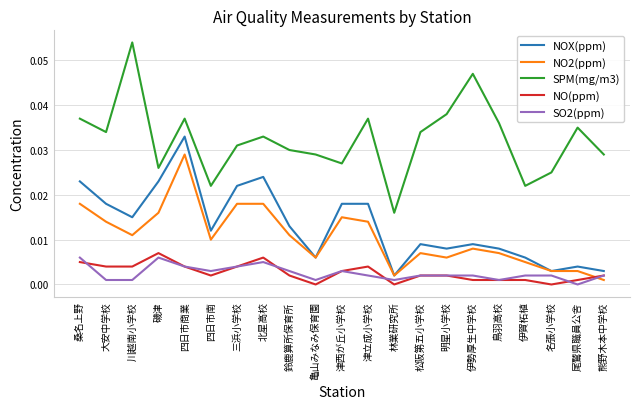

The value of NOX(ppm) at 津西が丘小学校 is 0.0. True or false?

True